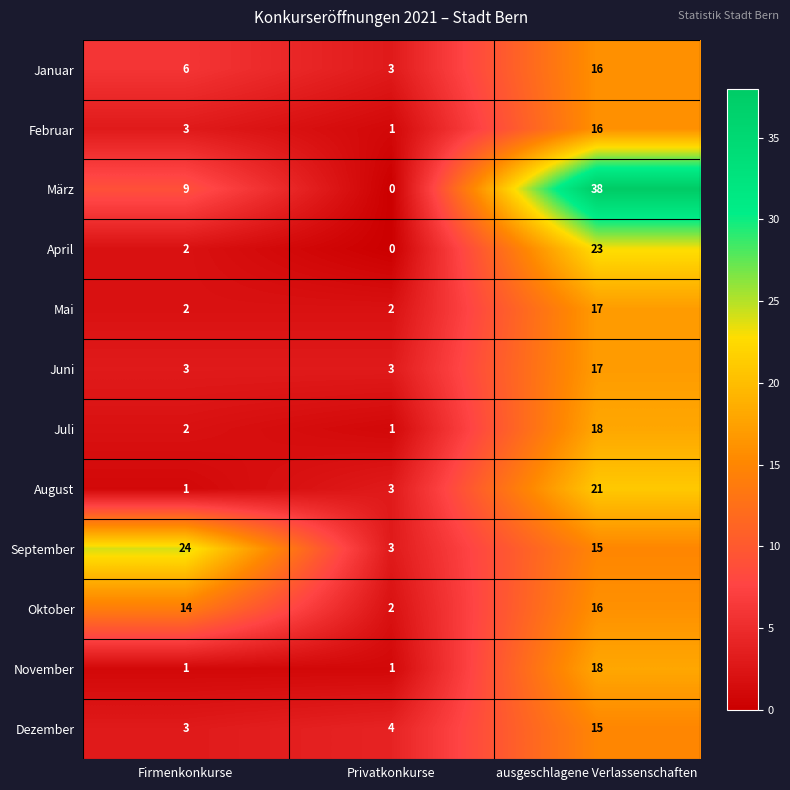

Which series has the largest total across all categories?

März